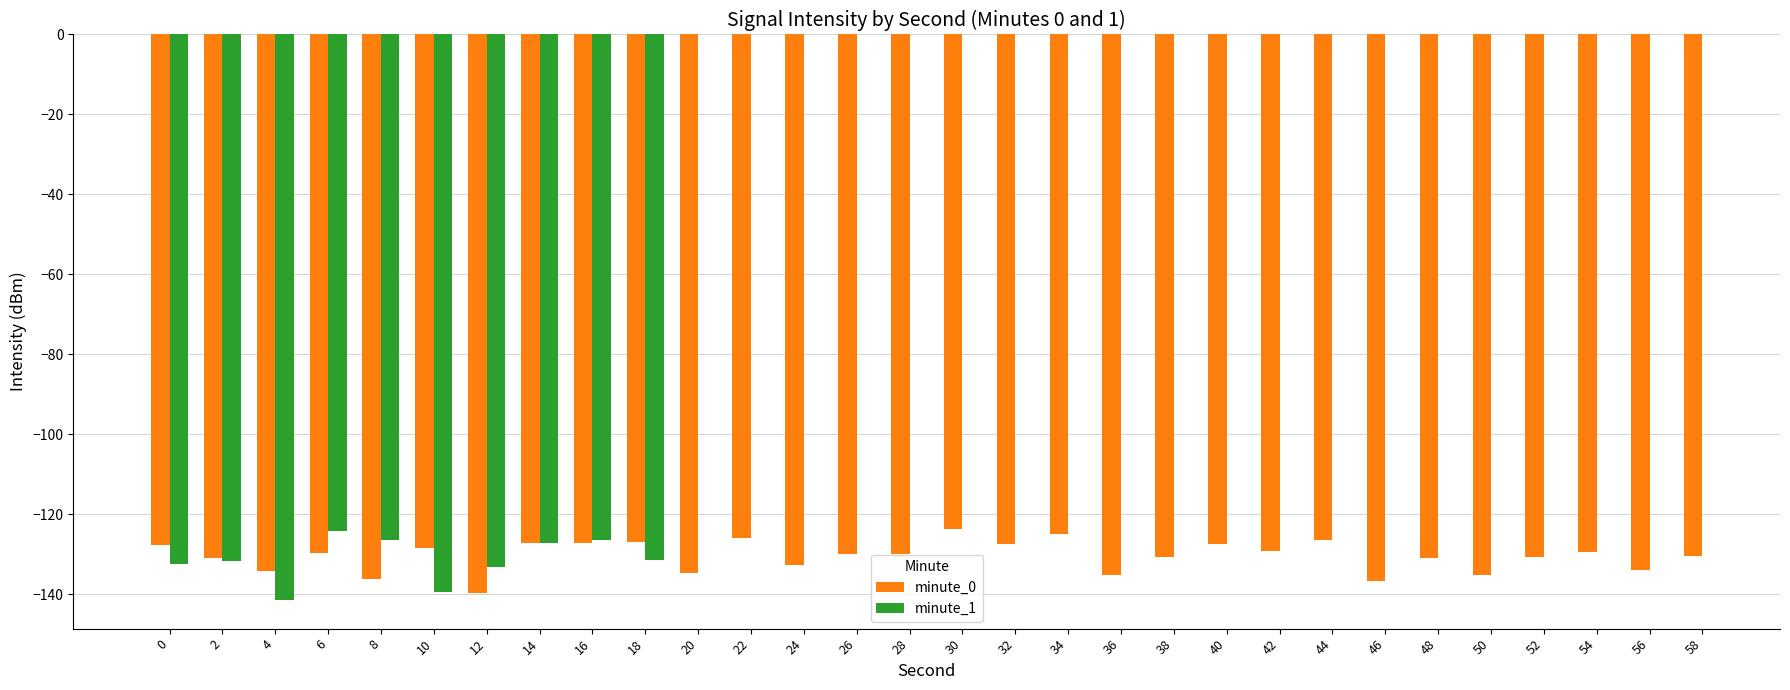

What are all the series names shown in the legend?

minute_0, minute_1